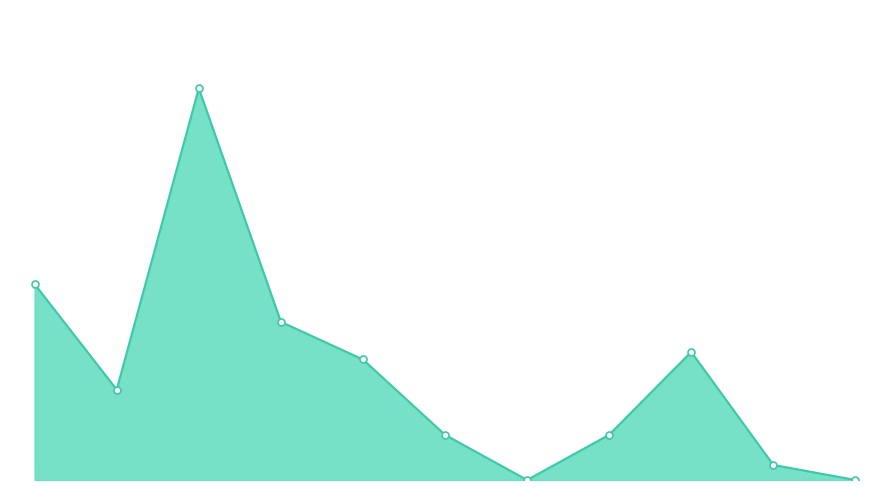

Does the chart display data point markers on the line(s)?

Yes